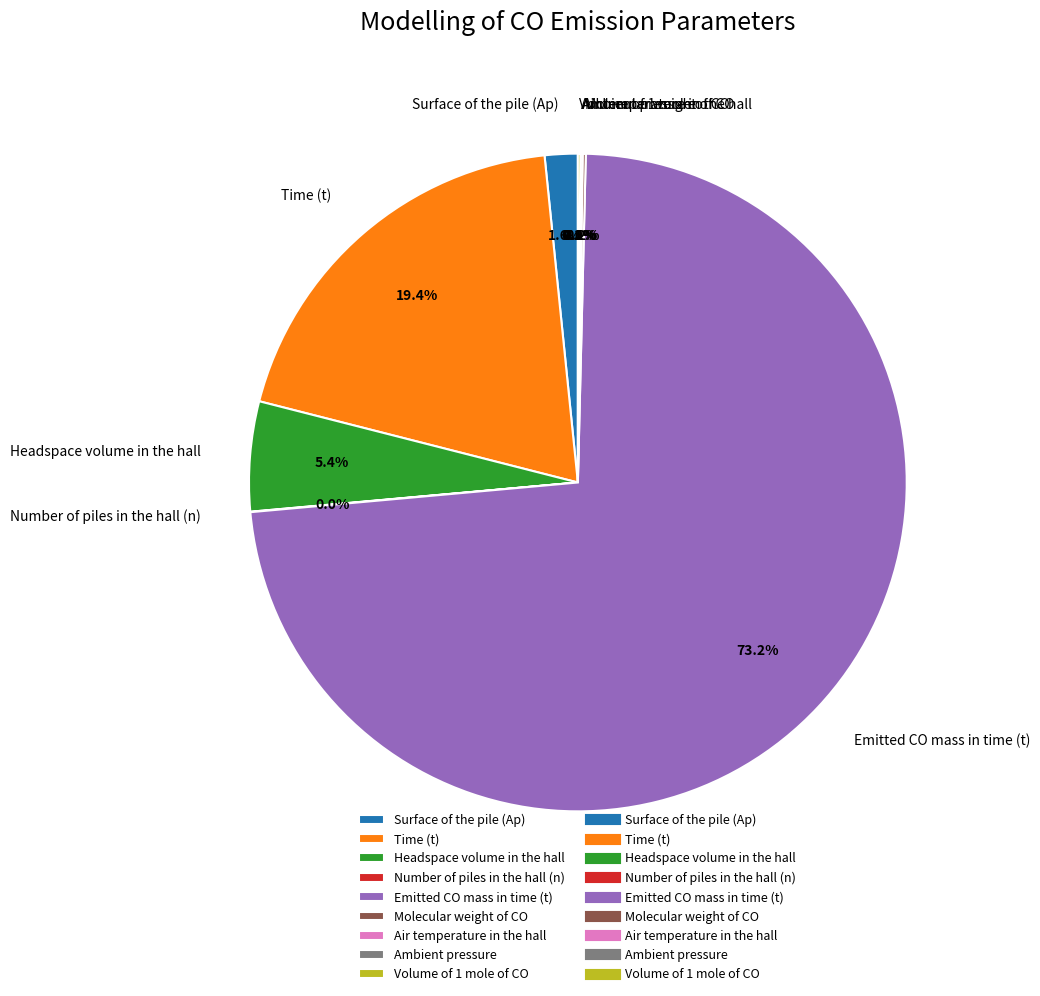

Which category has the biggest portion of the pie?

Emitted CO mass in time (t)